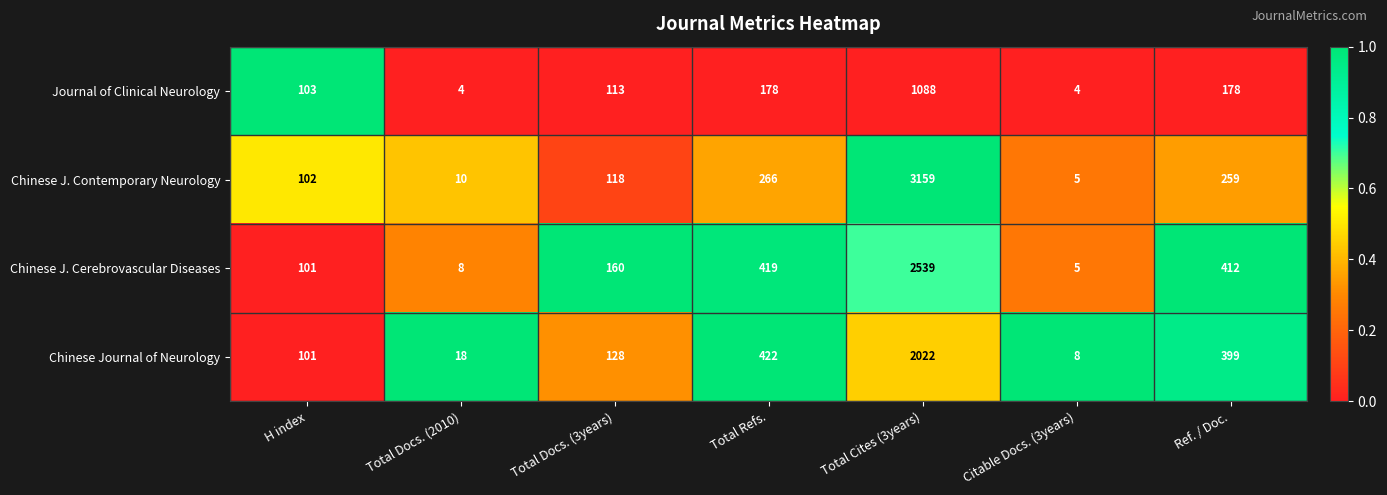

What is the difference between the highest and lowest values at Citable Docs. (3years)?

4